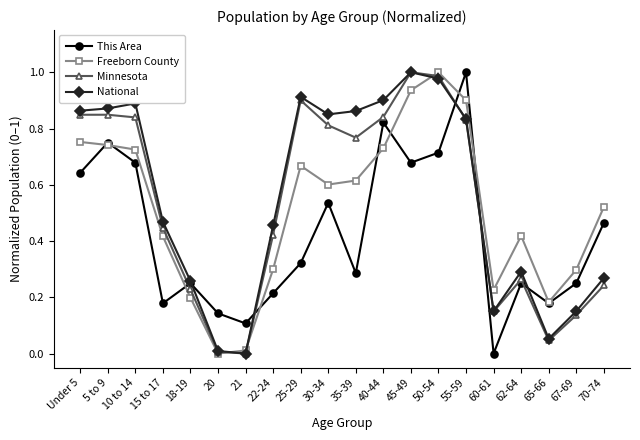

What position from the left is 35-39?

11